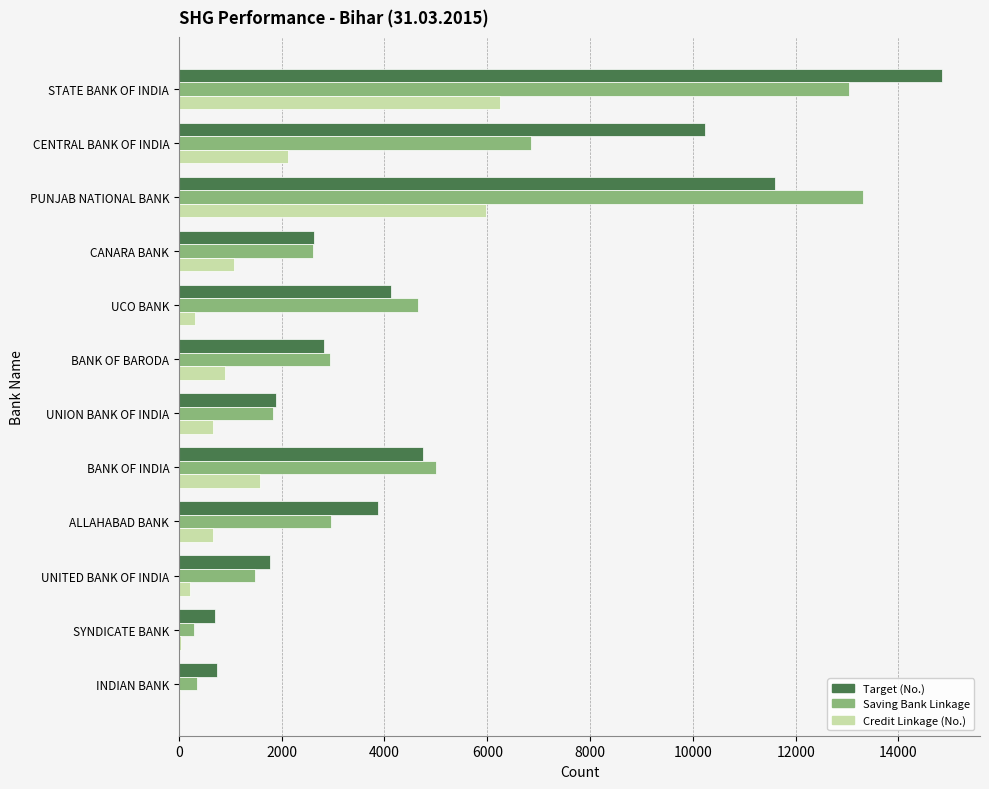

What is the highest value of the Saving Bank Linkage series?

13316